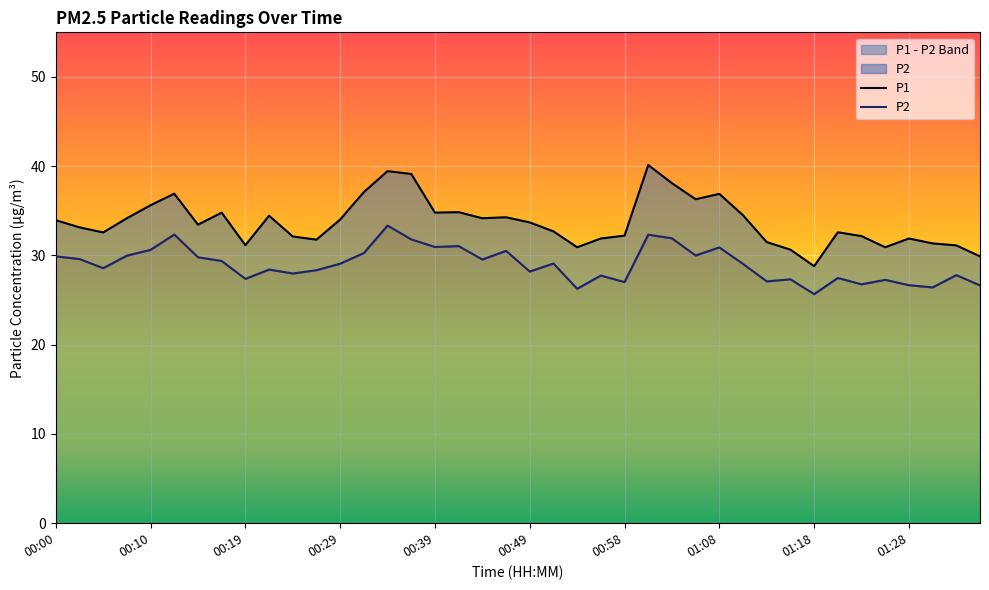

Where is the first local maximum for P1?

00:12